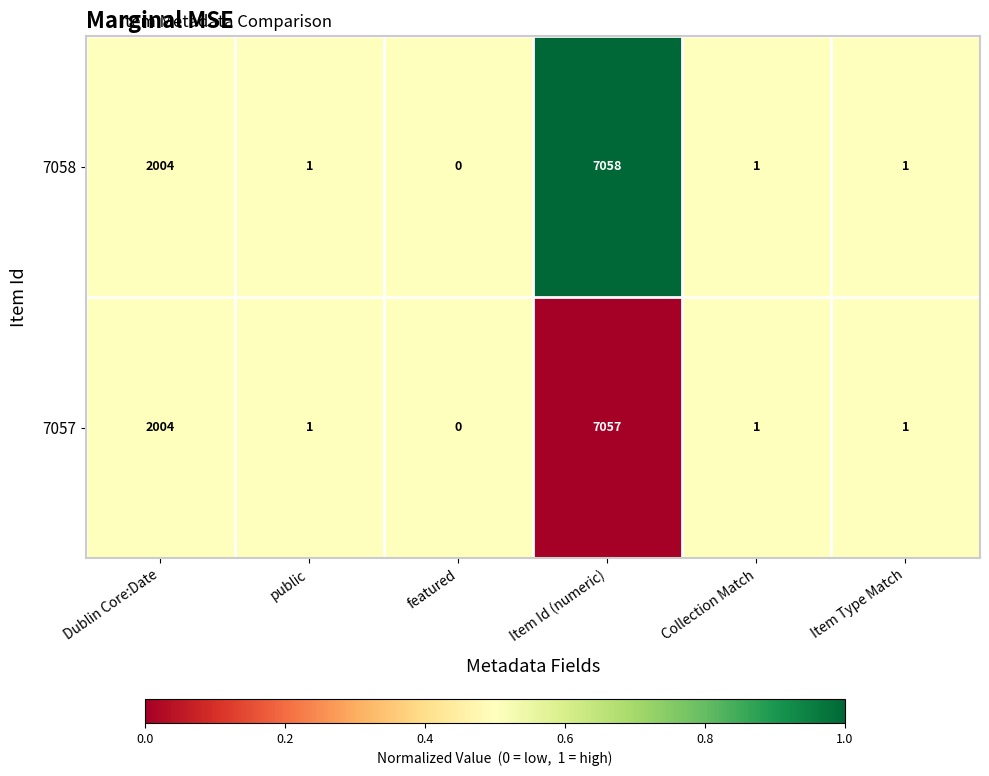

Reading left to right, list all the values displayed in this chart.

7058: 2004	1	0	7058	1	1
7057: 2004	1	0	7057	1	1